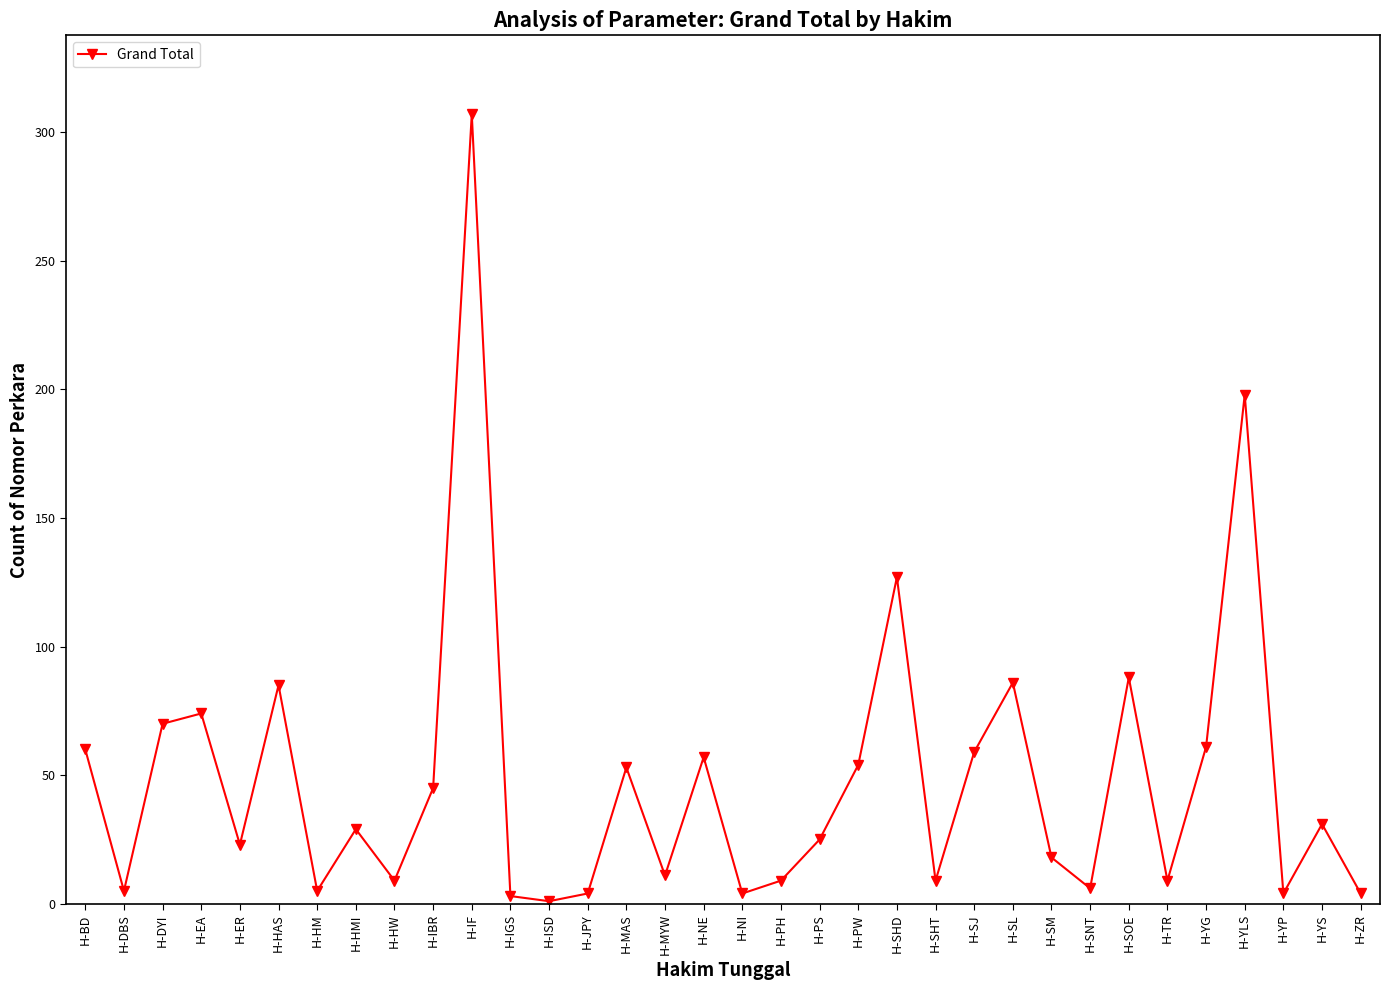

Read the value at H-EA, to the nearest 50.

50